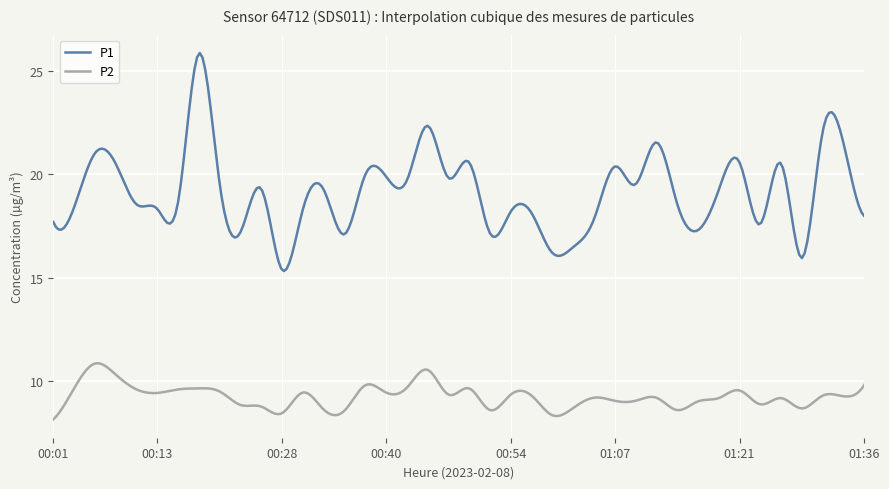

True or false: P1 and P2 intersect in this chart.

False